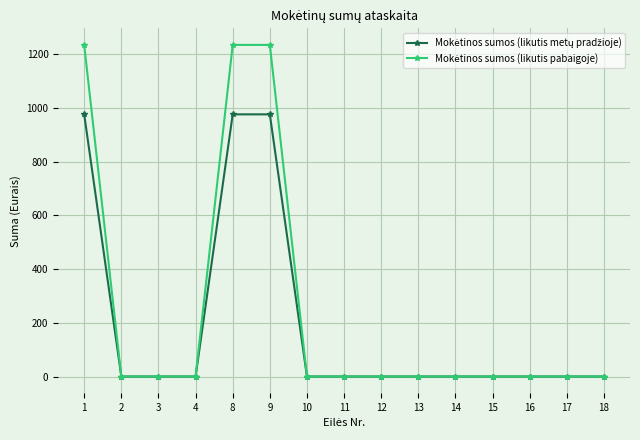

What is the greatest value displayed?

1233.9